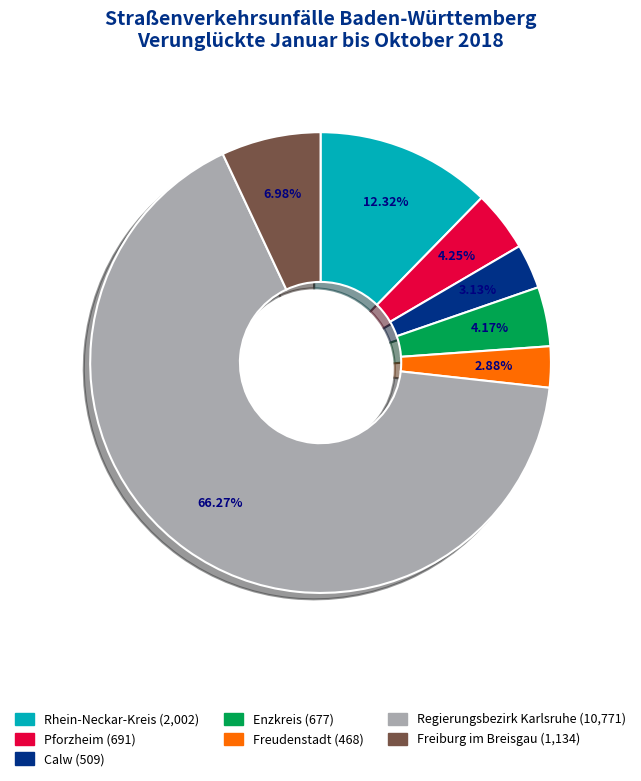

What is the ratio of the value at Pforzheim to the value at Enzkreis?

1.0